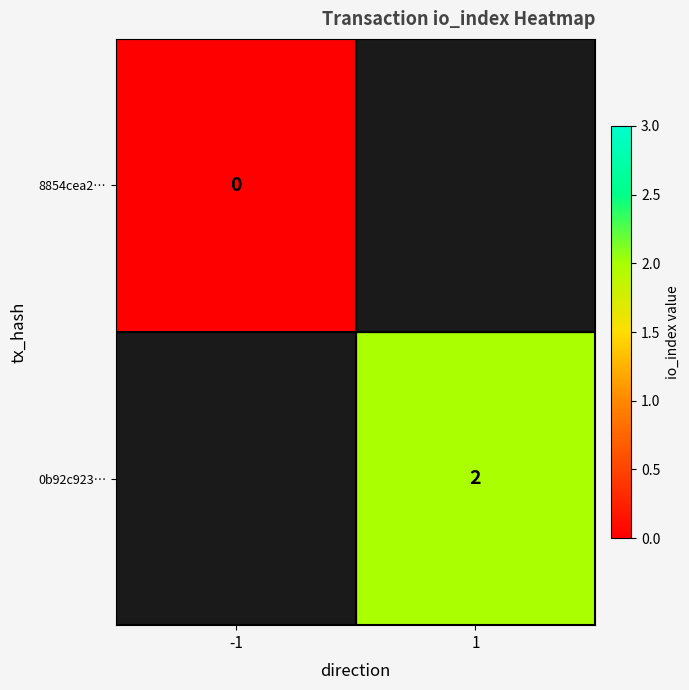

True or false: 0b92c923… has a value of 0.4 at 1.

False